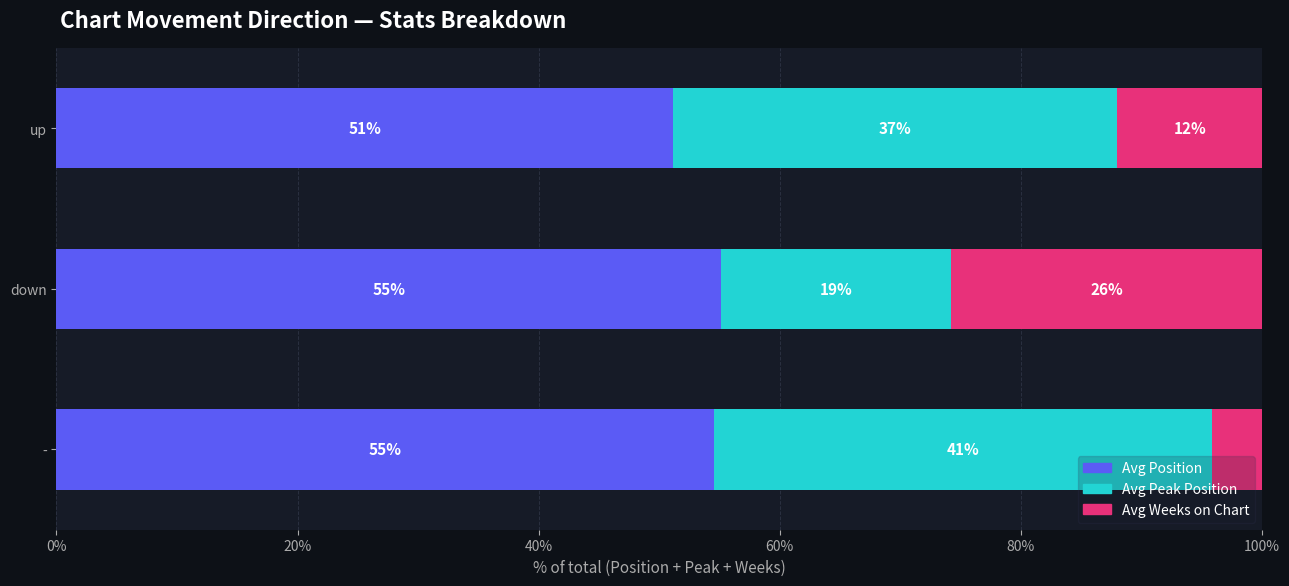

The value of Avg Position at down is 25.9. True or false?

False